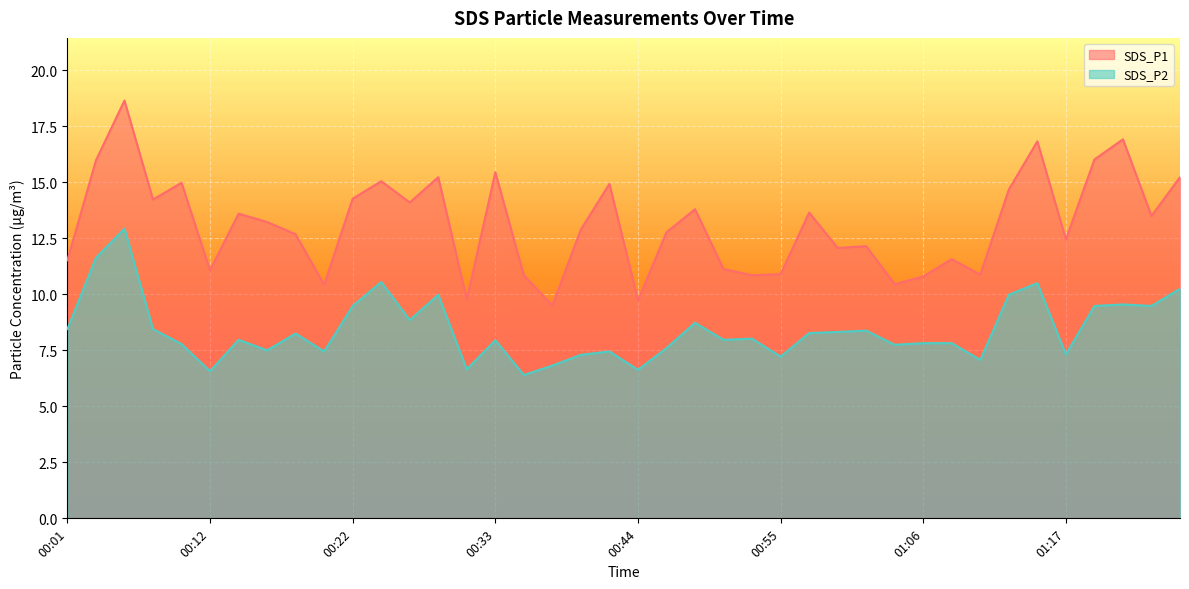

List the series in order of their overall mean, lowest first.

SDS_P2, SDS_P1